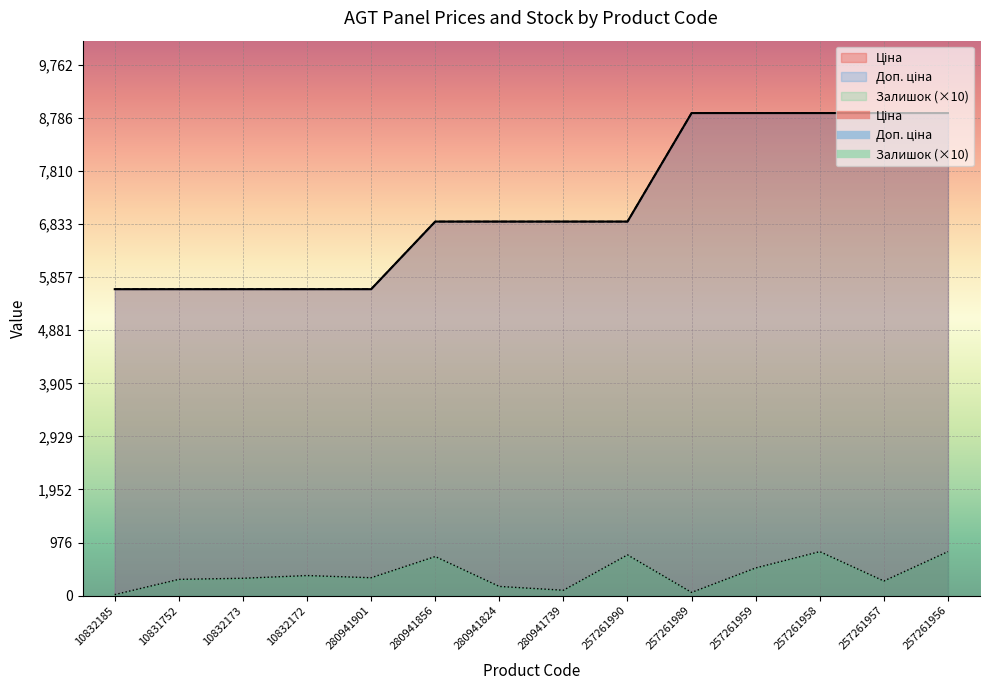

Reading left to right, list all the values displayed in this chart.

Ціна: 10832185=5636.0	10831752=5636.0	10832173=5636.0	10832172=5636.0	280941901=5636.0	280941856=6879.5	280941824=6879.5	280941739=6879.5	257261990=6879.5	257261989=8874.6	257261959=8874.6	257261958=8874.6	257261957=8874.6	257261956=8874.6
Доп. ціна: 10832185=5636.0	10831752=5636.0	10832173=5636.0	10832172=5636.0	280941901=5636.0	280941856=6879.5	280941824=6879.5	280941739=6879.5	257261990=6879.5	257261989=8874.6	257261959=8874.6	257261958=8874.6	257261957=8874.6	257261956=8874.6
Залишок: 10832185=20.0	10831752=300.0	10832173=320.0	10832172=370.0	280941901=330.0	280941856=720.0	280941824=170.0	280941739=100.0	257261990=750.0	257261989=60.0	257261959=510.0	257261958=810.0	257261957=270.0	257261956=810.0